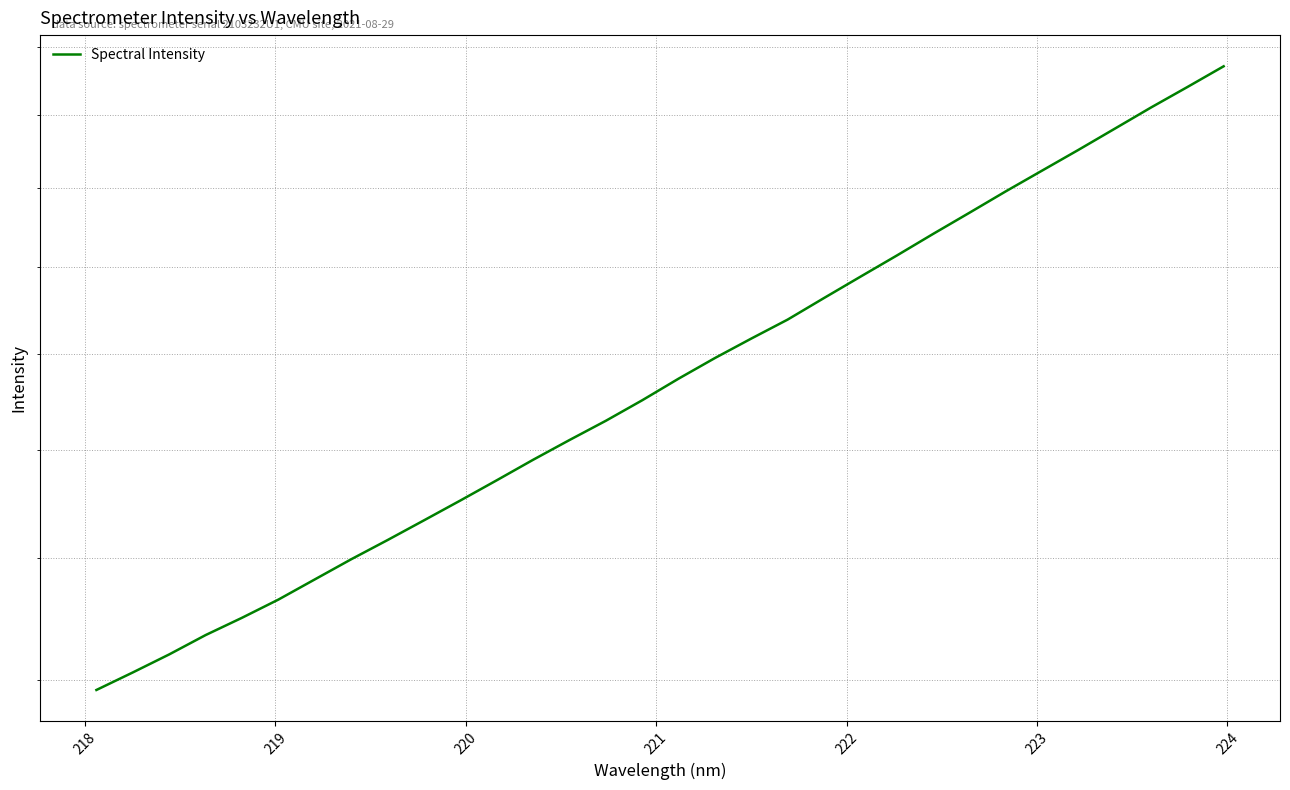

What is the average value?

1973.3